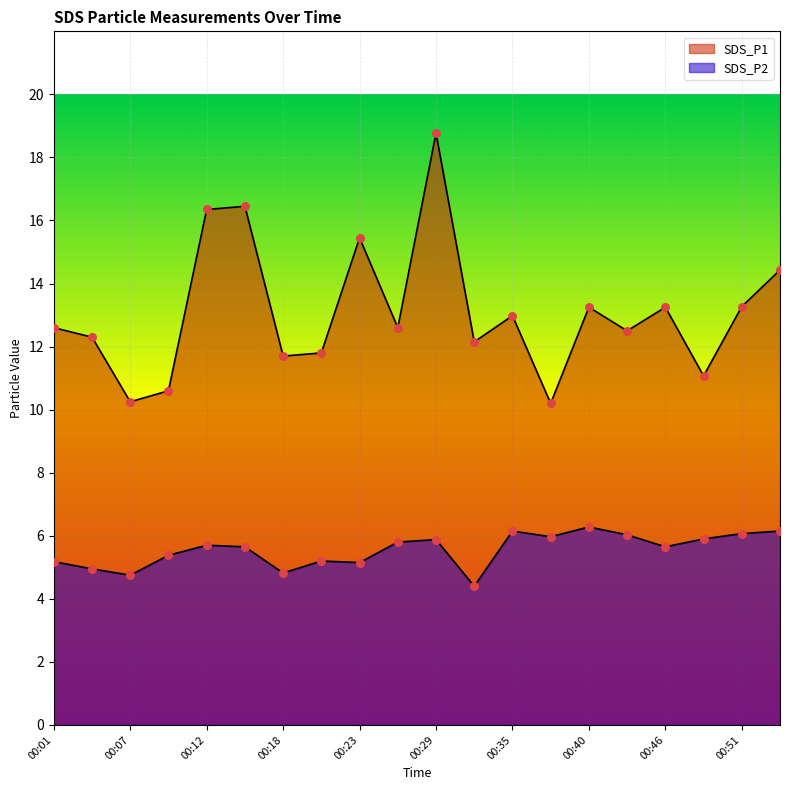

Which series reaches the minimum Y coordinate?

SDS_P2